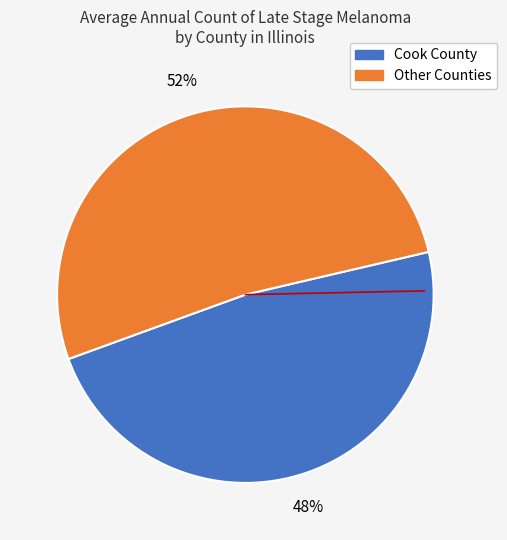

To the nearest percent, what is the difference between the largest and smallest slice percentages?

4%